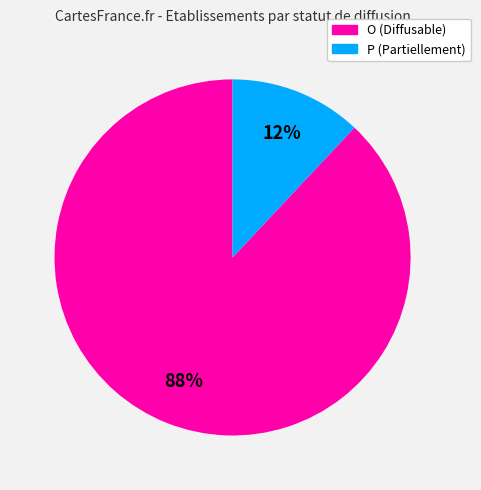

Between O and P, which is larger?

O